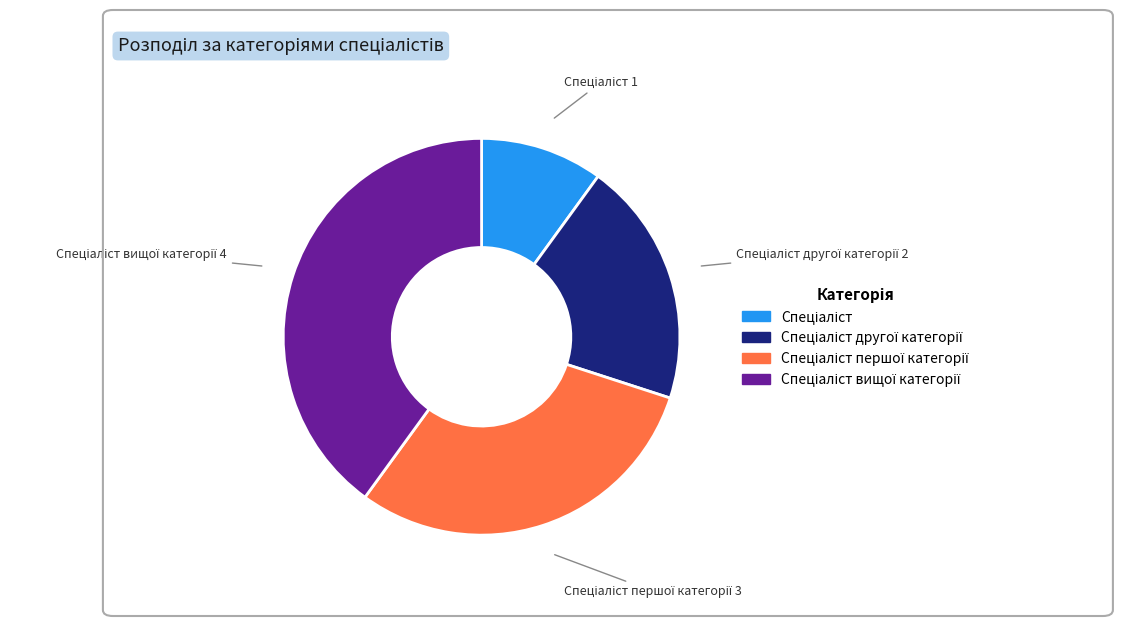

Is there any slice that represents more than half of the pie?

No